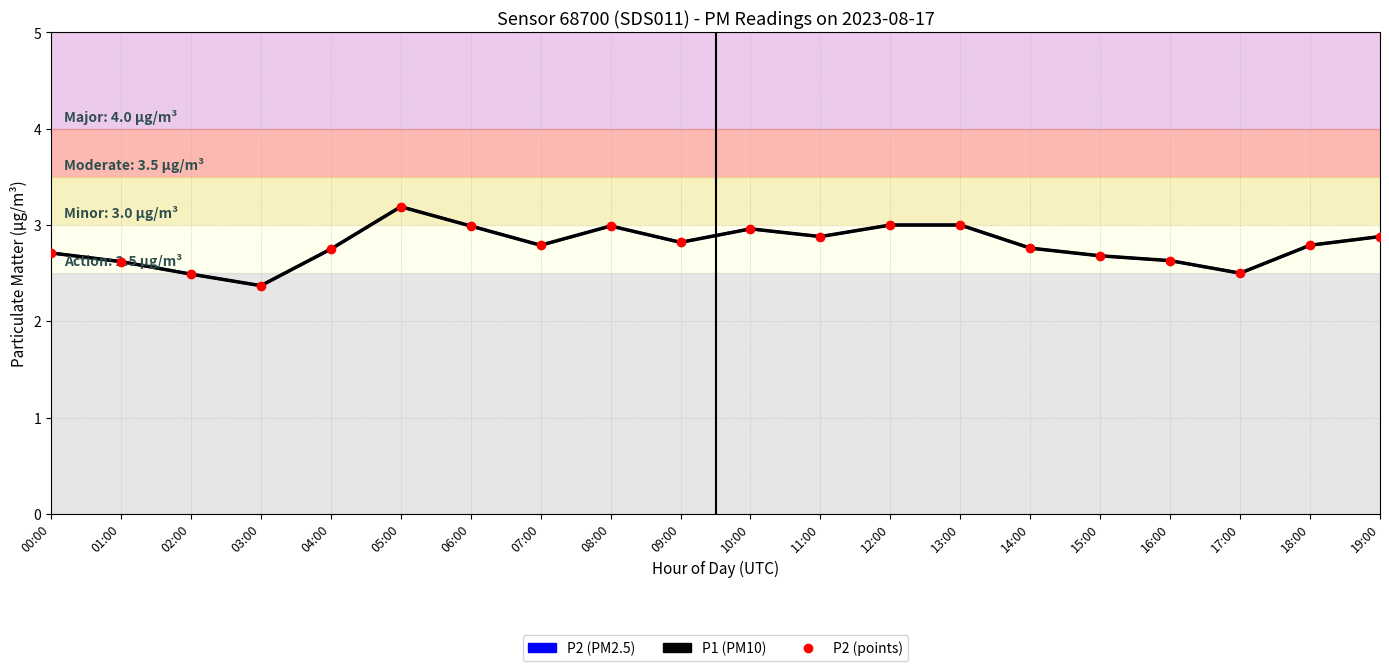

Between 14:00 and 03:00, which is larger?

14:00